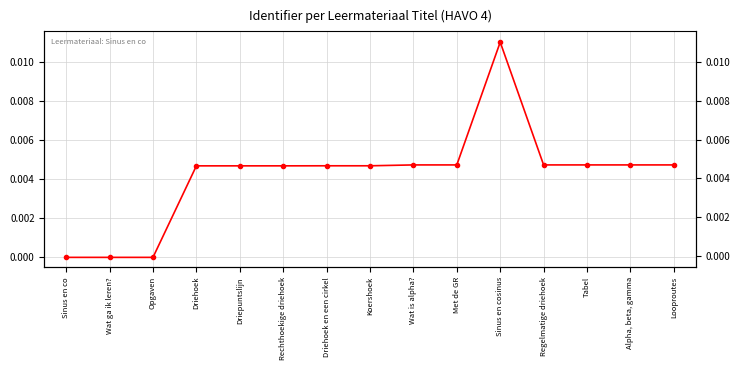

Rank the categories by value from highest to lowest.

Sinus en cosinus, Looproutes, Alpha, beta, gamma, Tabel, Regelmatige driehoek, Met de GR, Wat is alpha?, Koershoek, Driehoek en een cirkel, Rechthoekige driehoek, Driepuntslijn, Driehoek, Opgaven, Wat ga ik leren?, Sinus en co